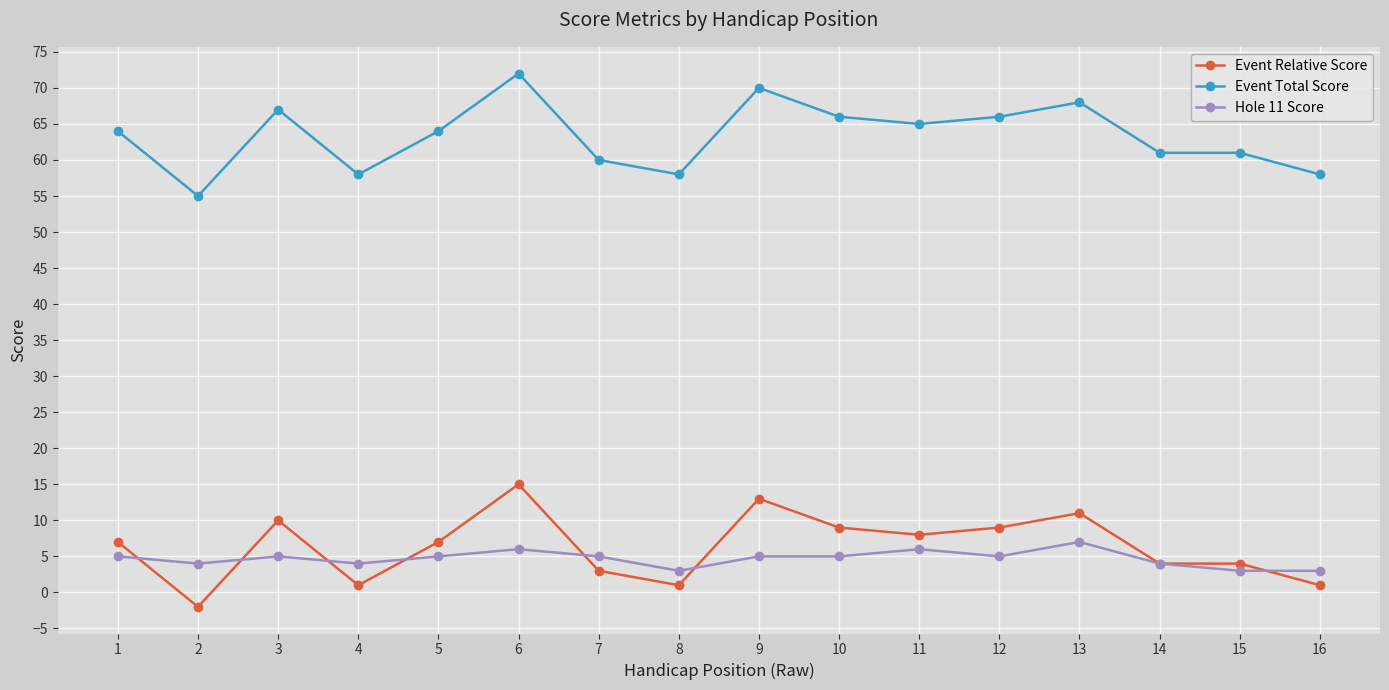

Which series has the largest total across all categories?

Event Total Score